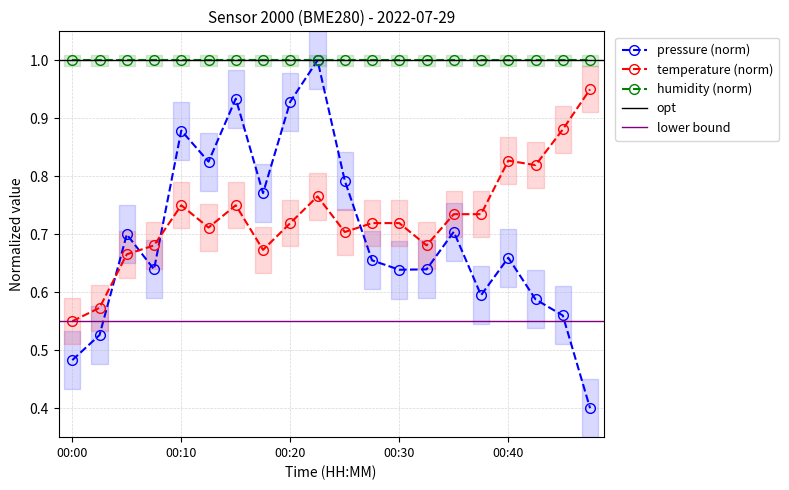

At which label is temperature (norm) closest to 0?

00:00